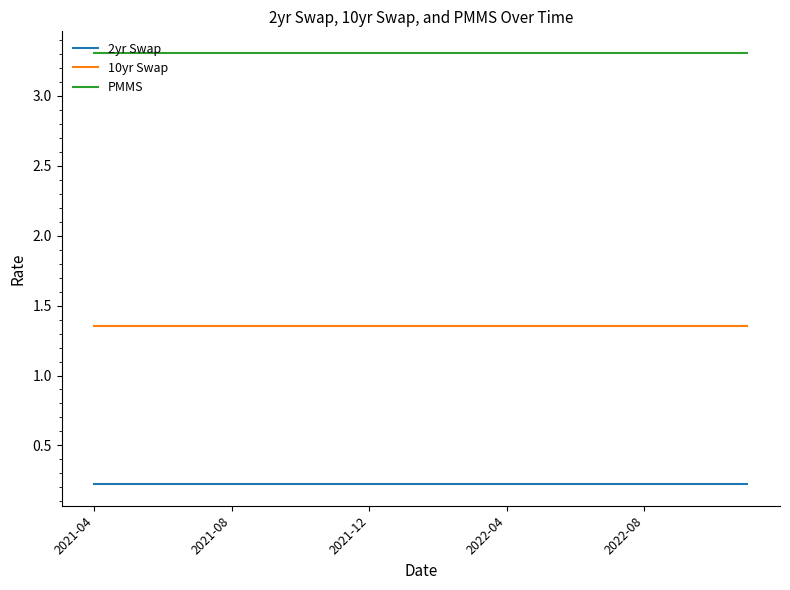

List the series in order of their peak value, highest first.

PMMS, 10yr Swap, 2yr Swap